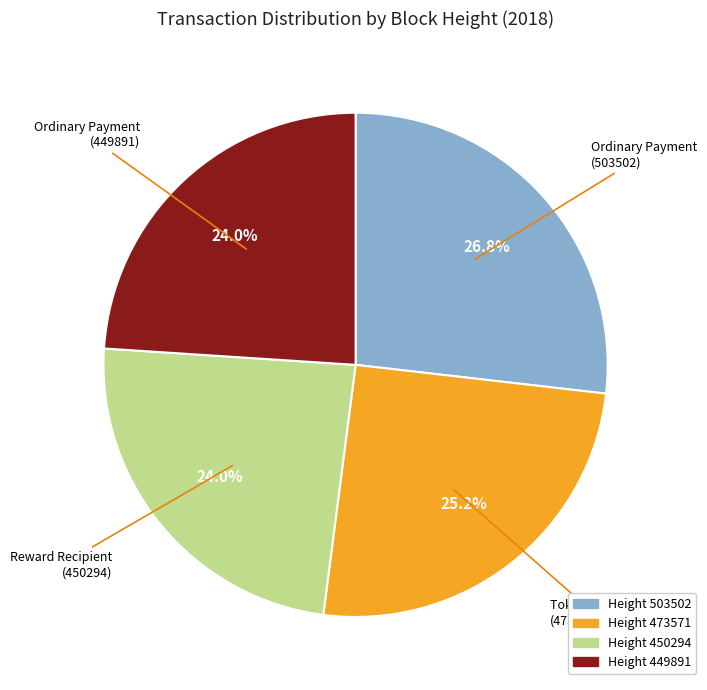

Is there a majority slice in this chart?

No